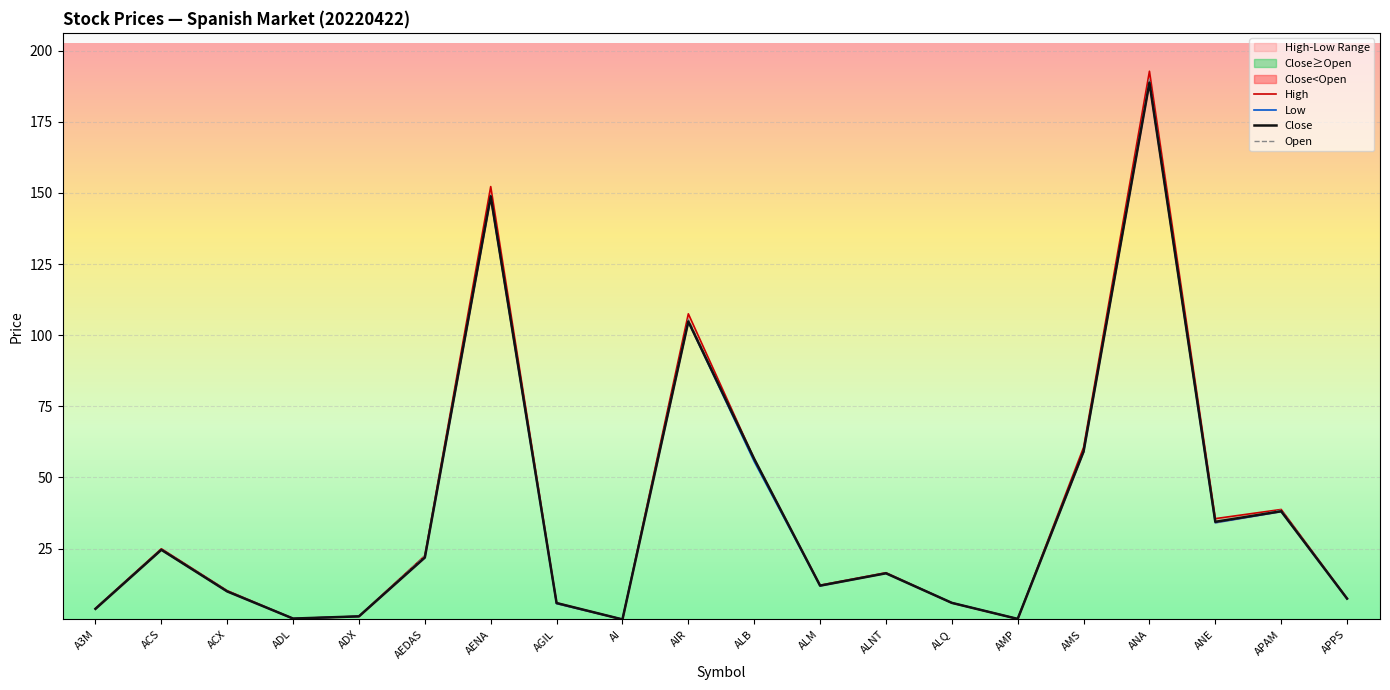

How many interior local valleys does the Close series have?

5